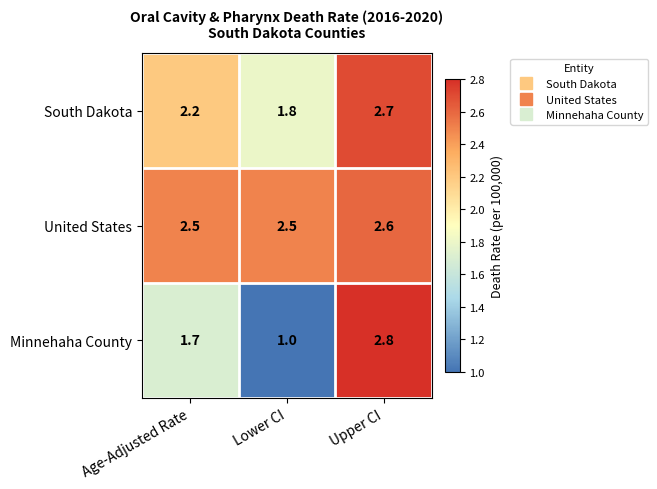

At Lower CI, list the series in order from largest to smallest.

United States, South Dakota, Minnehaha County